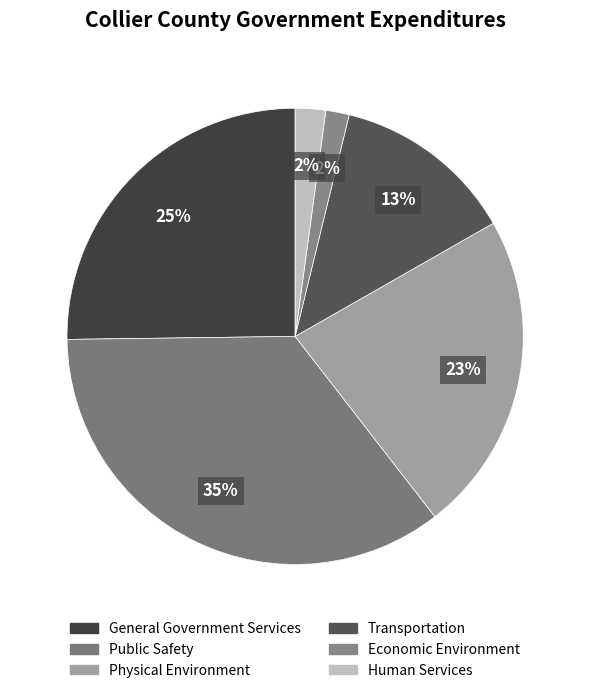

To the nearest percent, what is the combined percentage of Physical Environment and Human Services?

25%